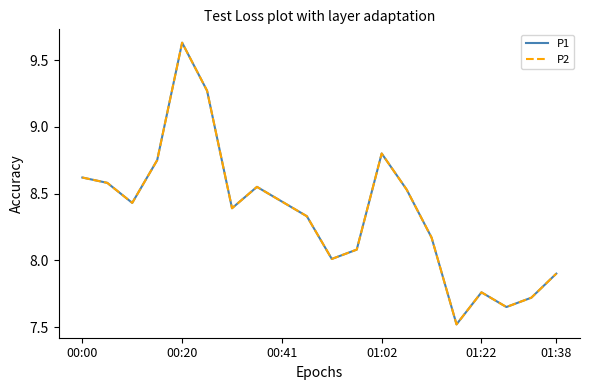

Which series has the widest spread of values?

P1